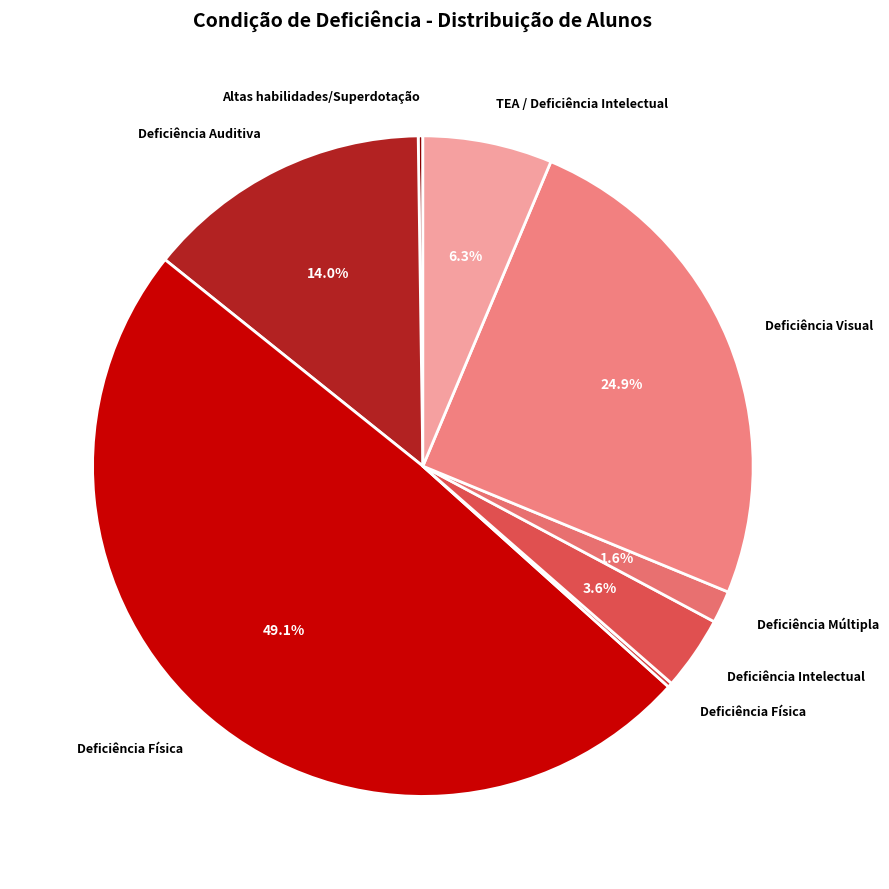

How many slices are in this pie chart?

8